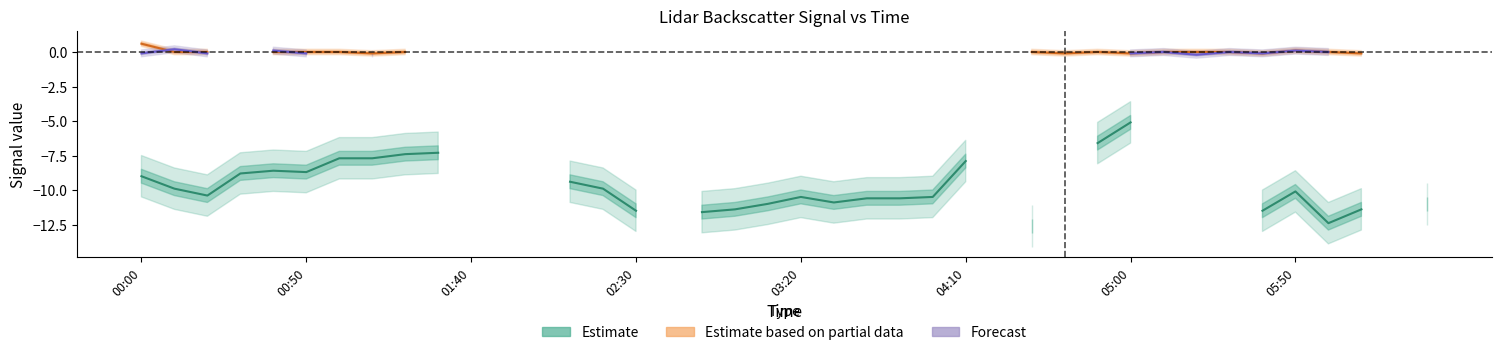

What are all the series names shown in the legend?

Estimate, Estimate based on partial data, Forecast